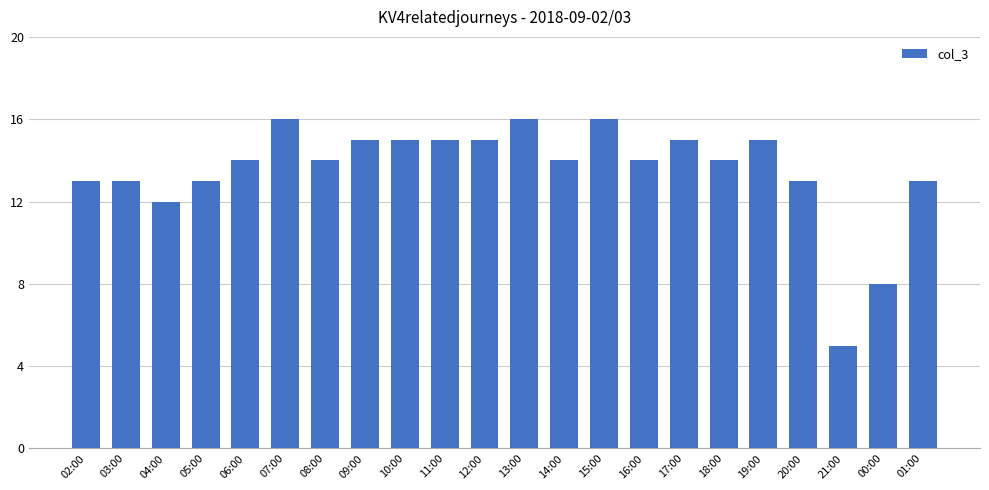

What is the change in value from 12:00 to 21:00?

-10